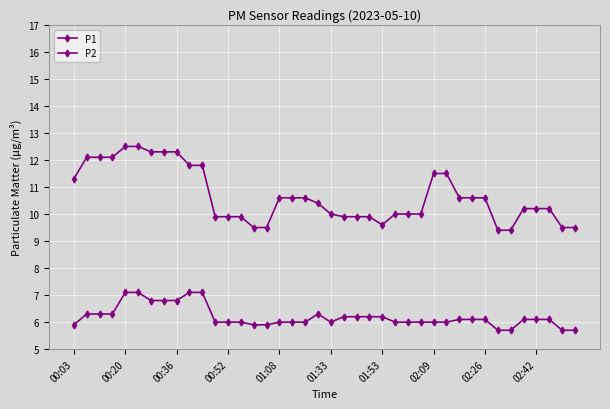

True or false: P1 and P2 cross at least once.

False